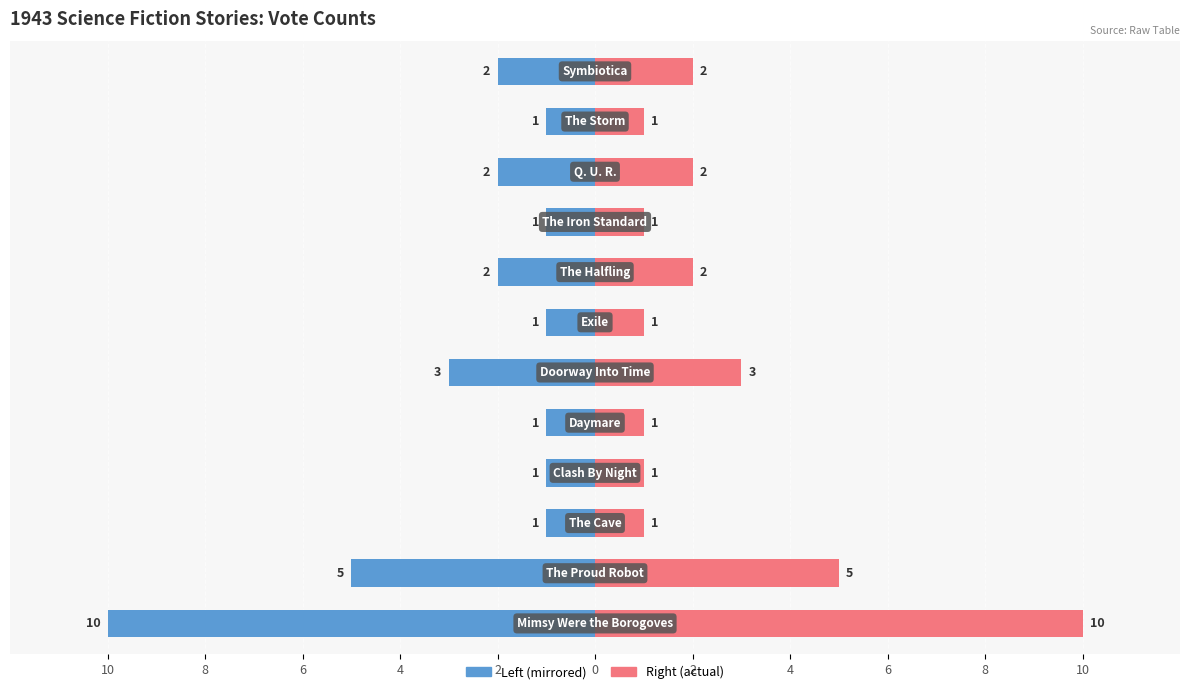

The value of Right at 11 is 2. True or false?

True